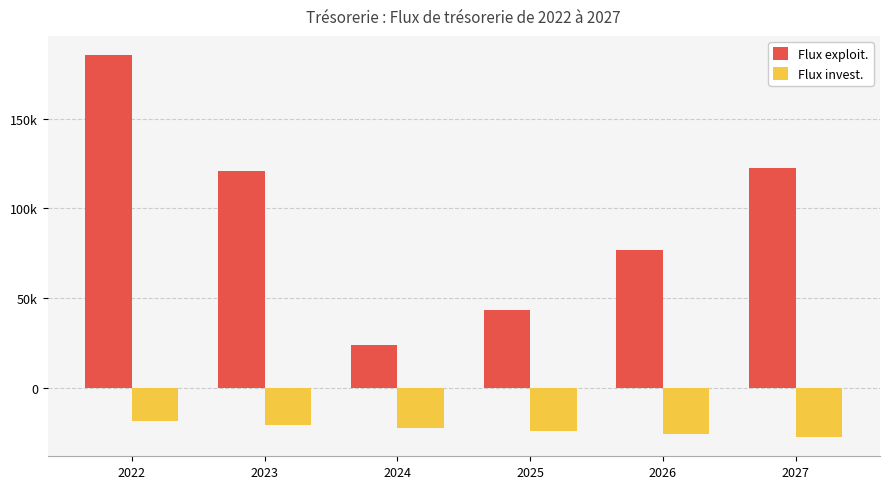

What are all the series names shown in the legend?

Flux exploit., Flux invest.